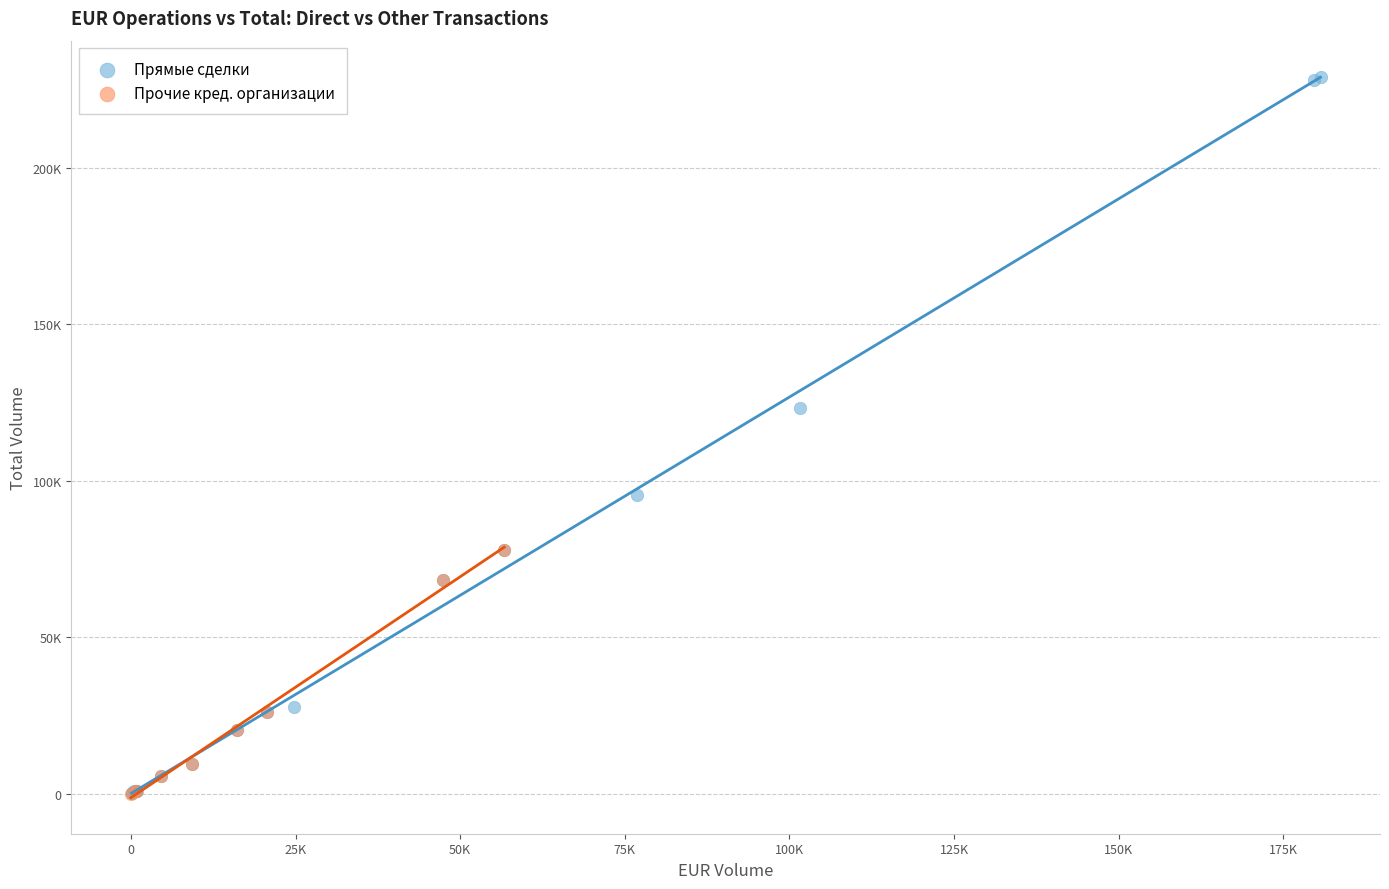

Which series has the widest spread of Y values?

Прямые сделки